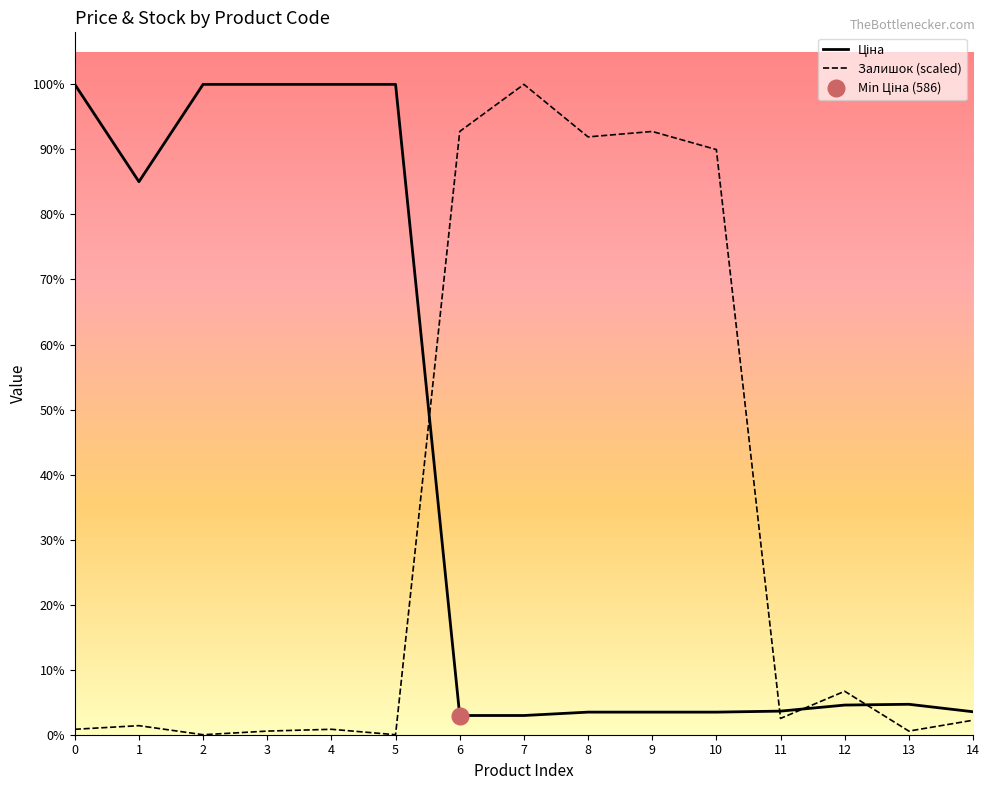

Reading left to right, extract all data points from this chart.

Ціна: 0=19831.1	1=16863.2	2=19831.1	3=19831.1	4=19831.1	5=19831.1	6=586.0	7=586.0	8=689.1	9=689.1	10=689.1	11=719.6	12=904.3	13=928.3	14=700.4
Залишок (scaled): 0=165.7	1=276.2	2=0.0	3=110.5	4=165.7	5=0.0	6=18394.8	7=19831.1	8=18229.1	9=18394.8	10=17842.4	11=497.2	12=1325.8	13=110.5	14=441.9